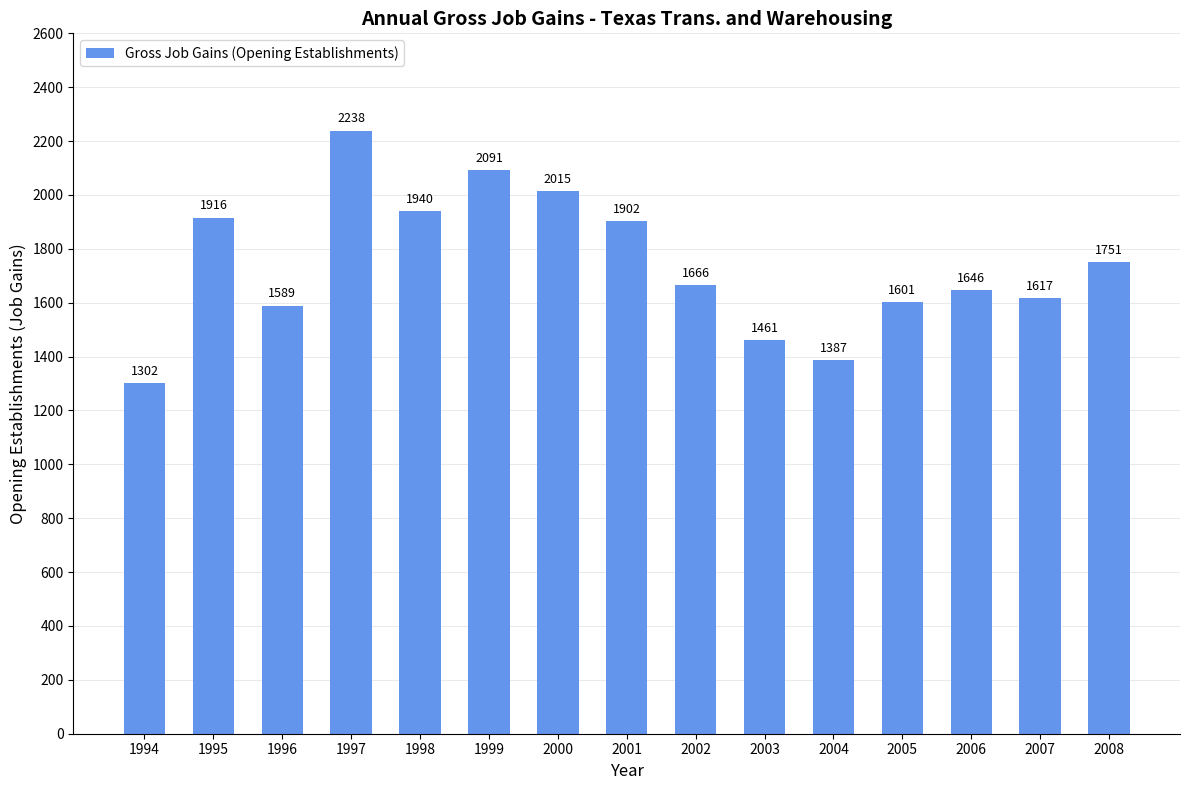

How many data points does each series have?

15